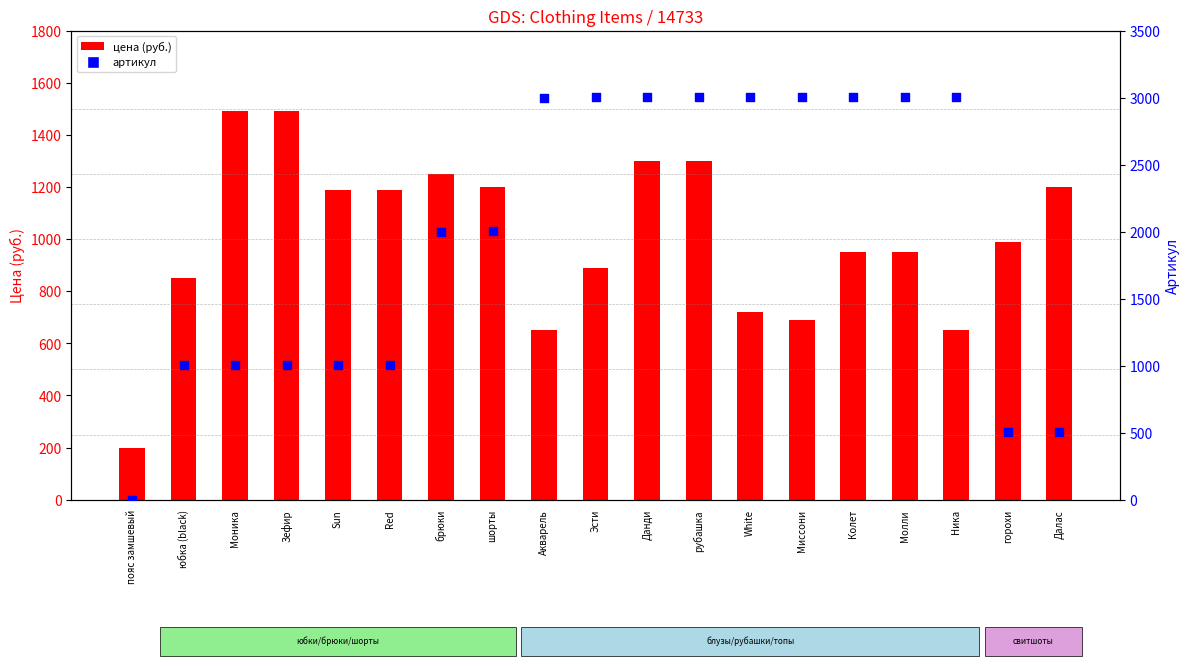

Which series has the largest total across all categories?

артикул